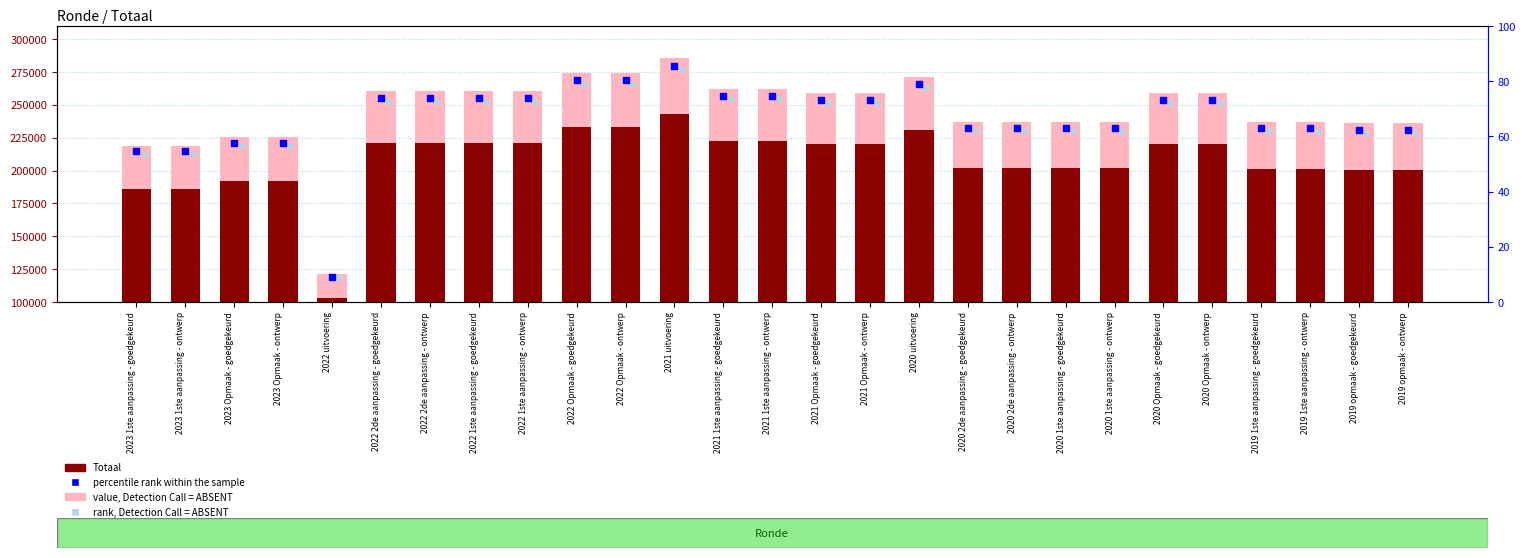

At how many categories does at least one series exceed 156876?

26